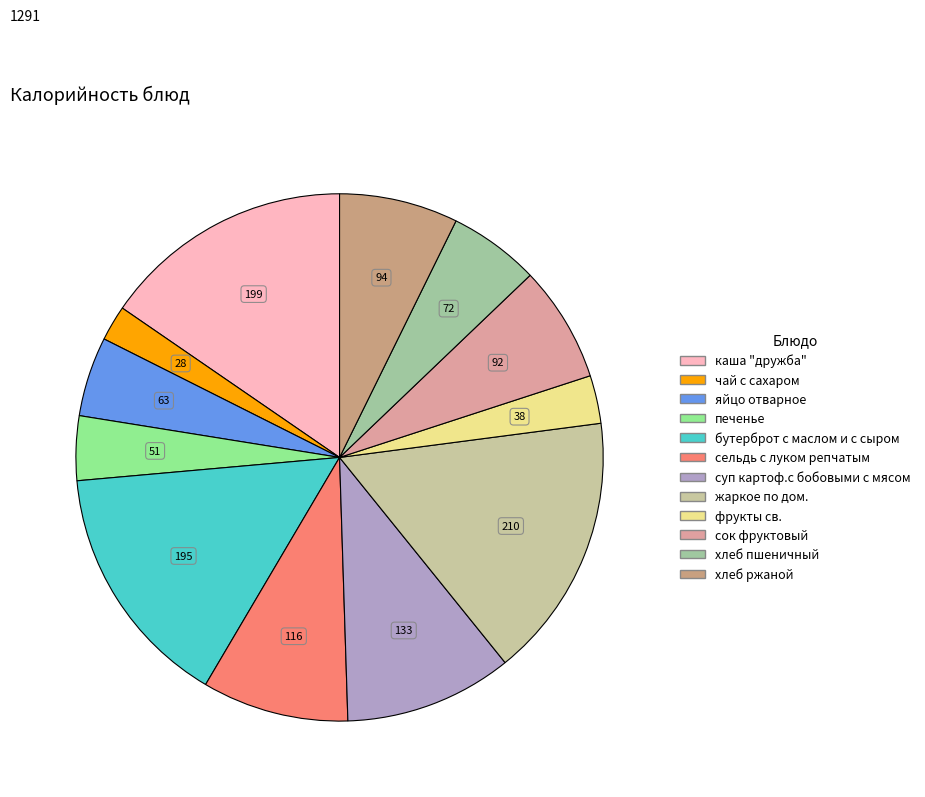

Which has a higher value, суп картоф.с бобовыми с мясом or хлеб пшеничный?

суп картоф.с бобовыми с мясом